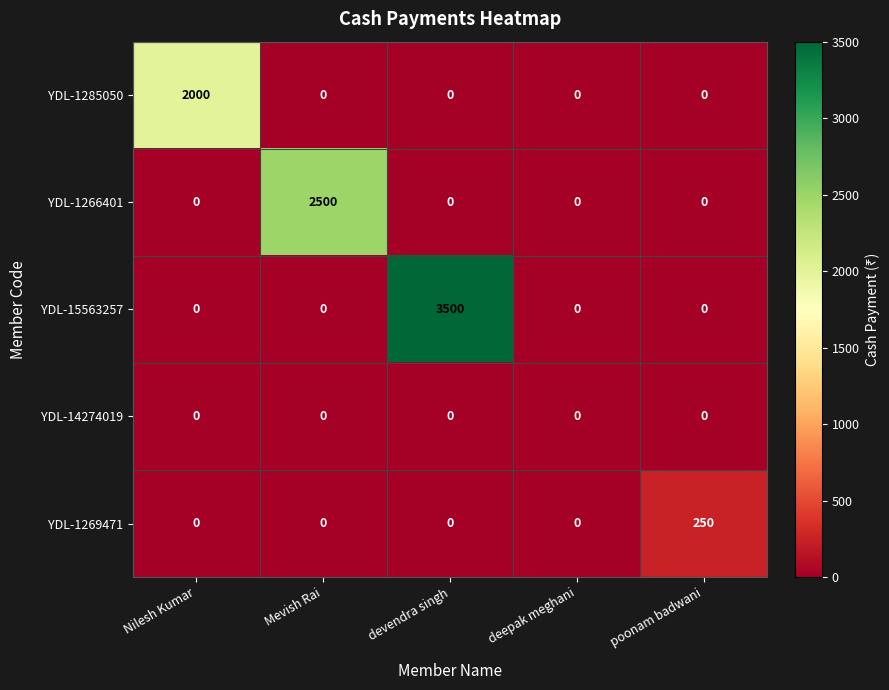

True or false: YDL-1266401 has a value of 780 at devendra singh.

False